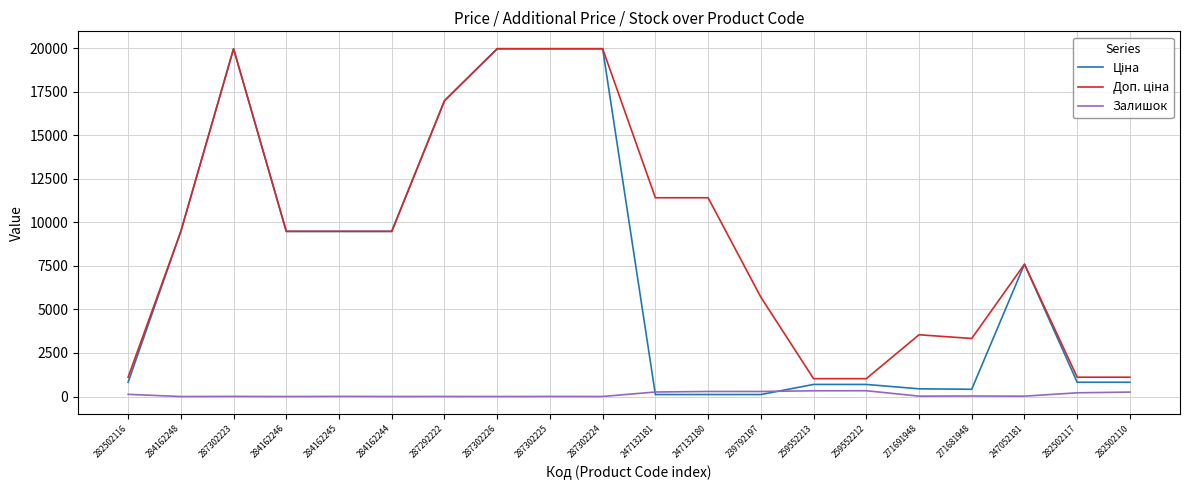

What is the difference between the highest and lowest values at 287302226?

19964.2